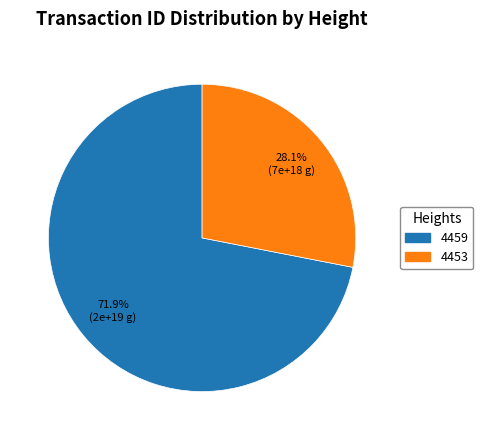

What percentage is the 4453 slice, to the nearest percent?

28%